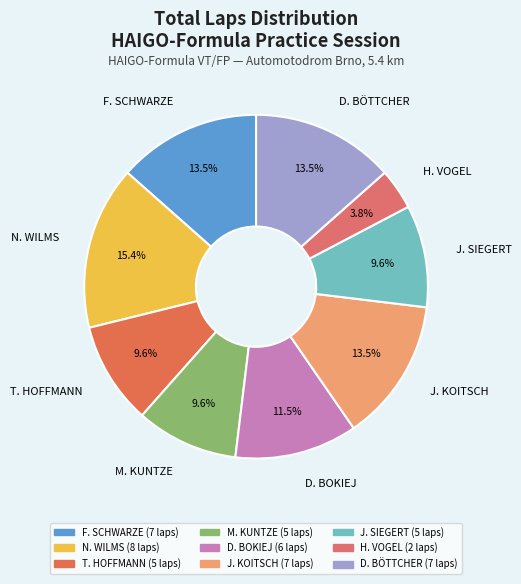

Which has a higher value, M. KUNTZE or H. VOGEL?

M. KUNTZE